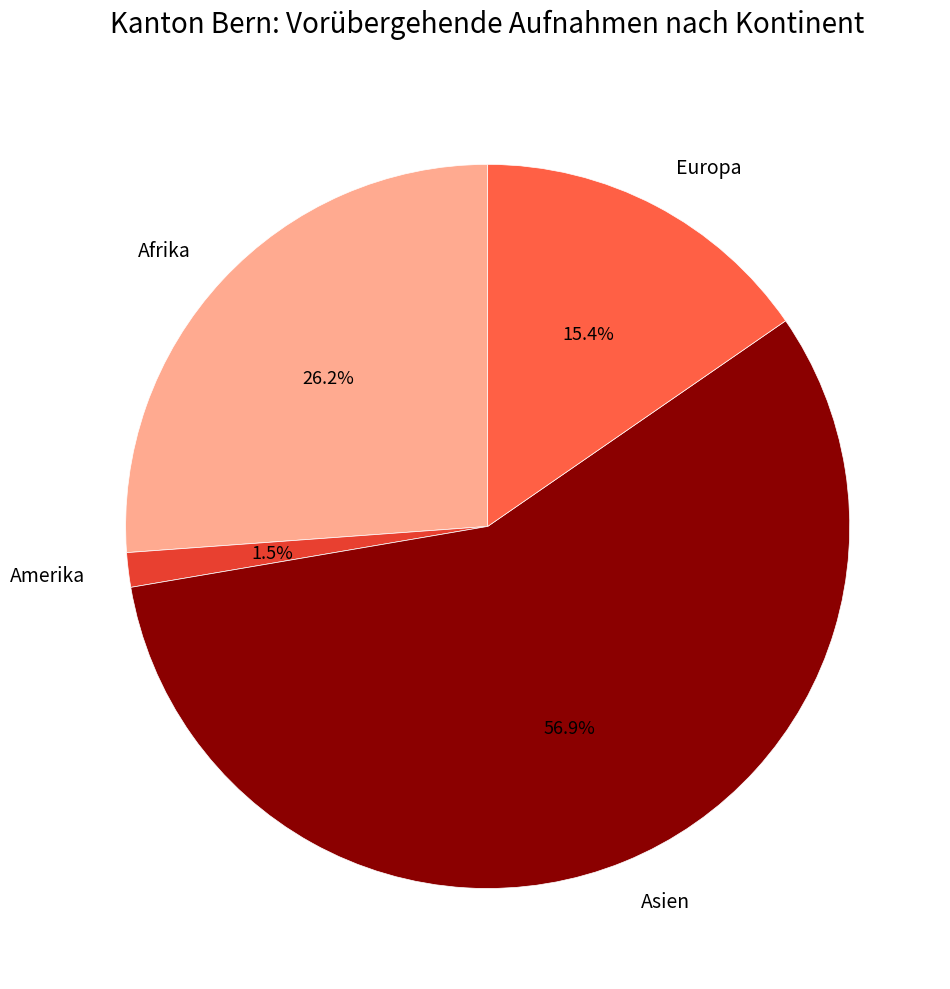

How many segments does this pie chart have?

4